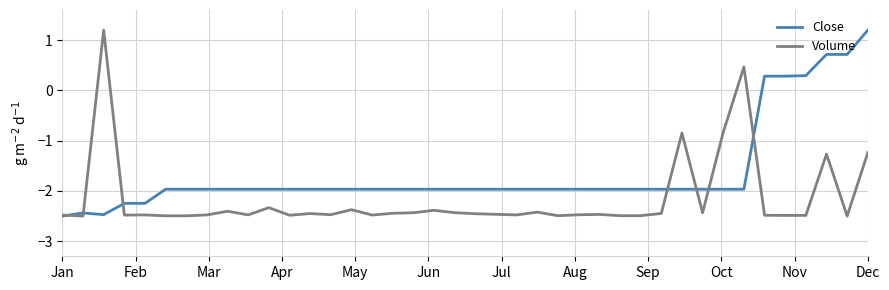

Which series has the largest total across all categories?

Close